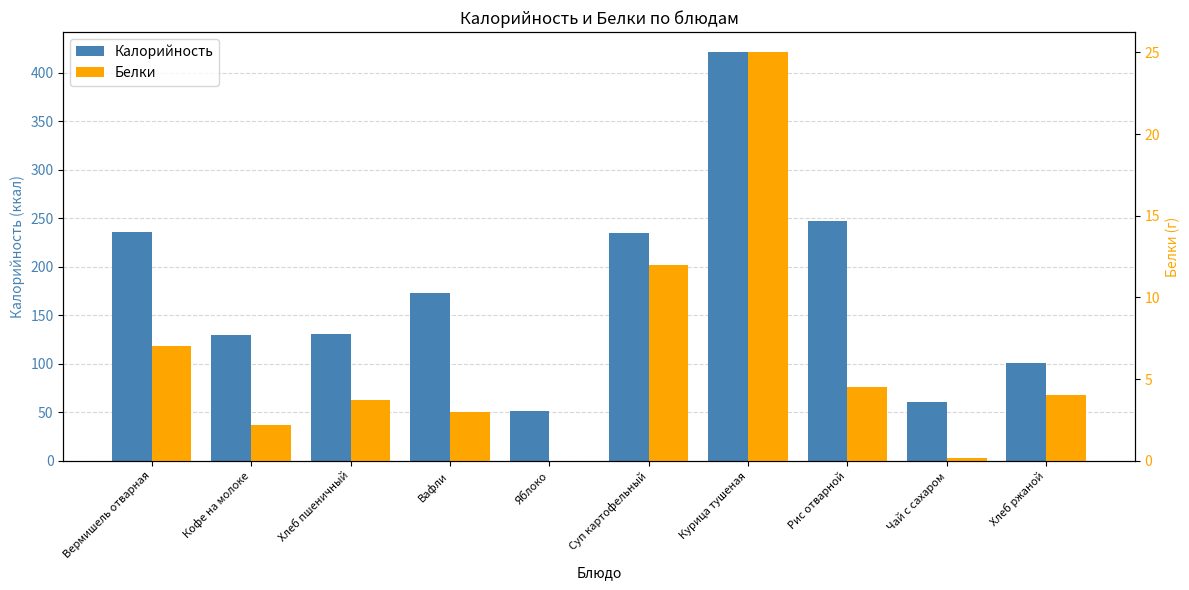

The Белки series shows 3.0 at Вафли. True or false?

True